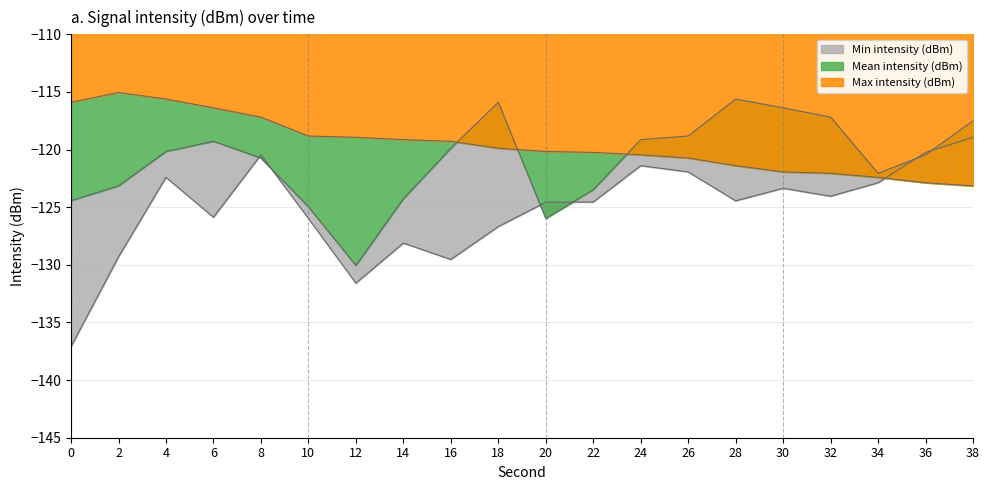

What is the spread (max minus min) of values at 28?

8.8